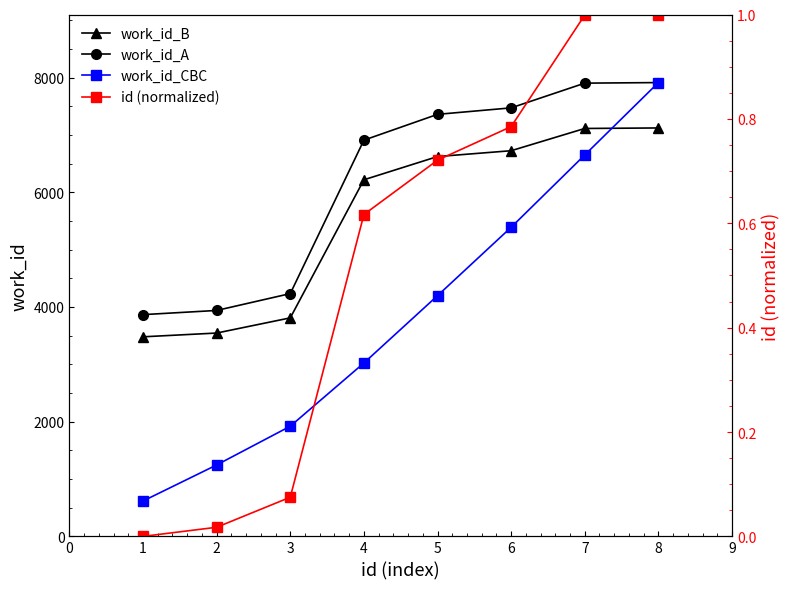

What is the value of the work_id_A point at the 6th from the left?

7471.0